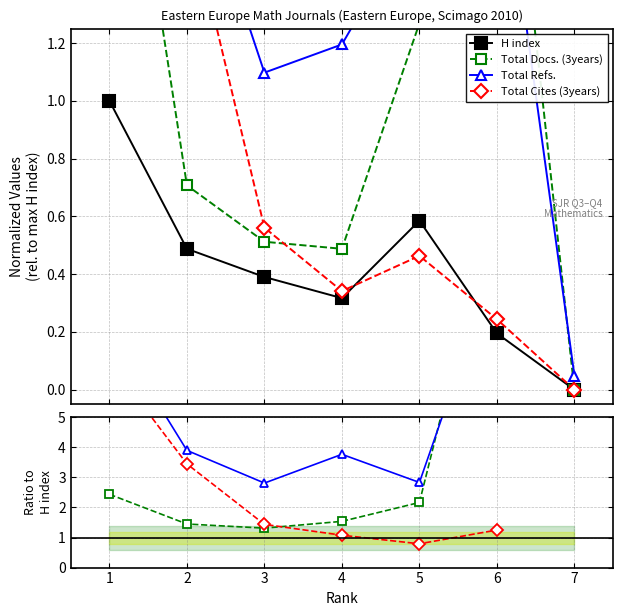

True or false: H index has more than 1 points higher than both neighbors.

False